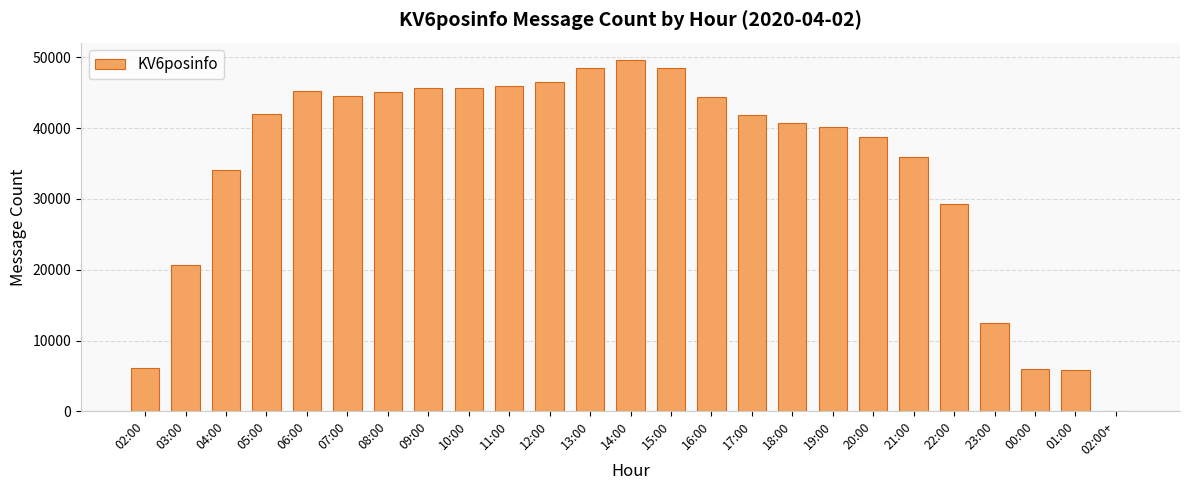

Where does the data first go above 41868?

05:00